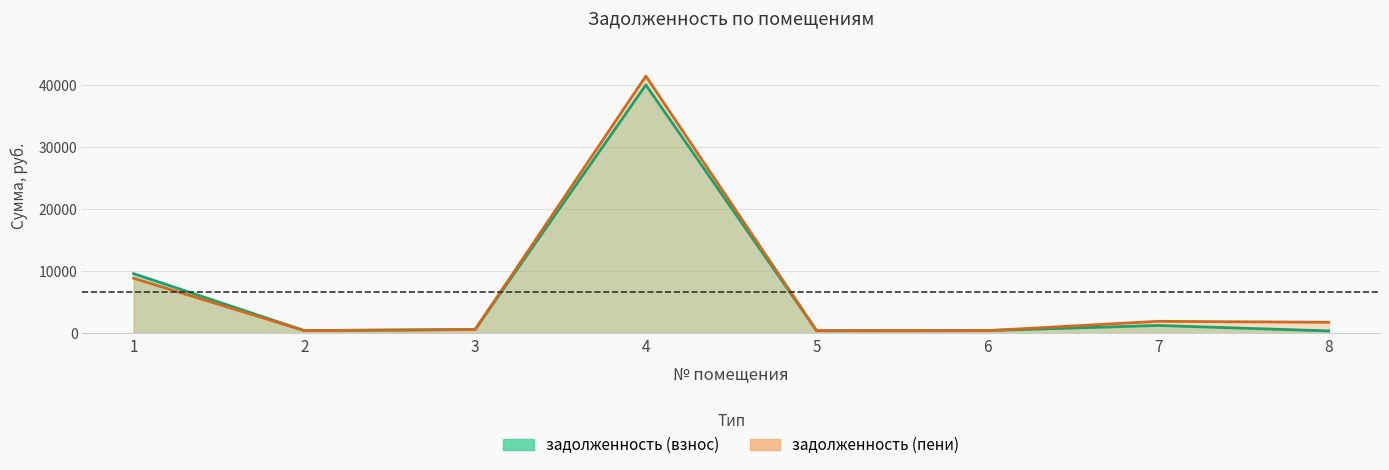

True or false: задолженность (взнос) and задолженность (пени) cross at least once.

False